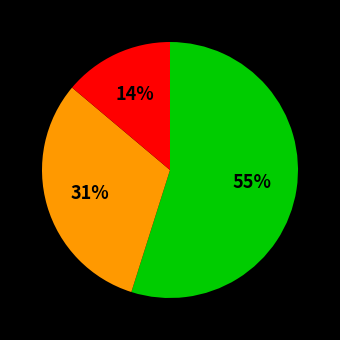

How many slices are in this pie chart?

3